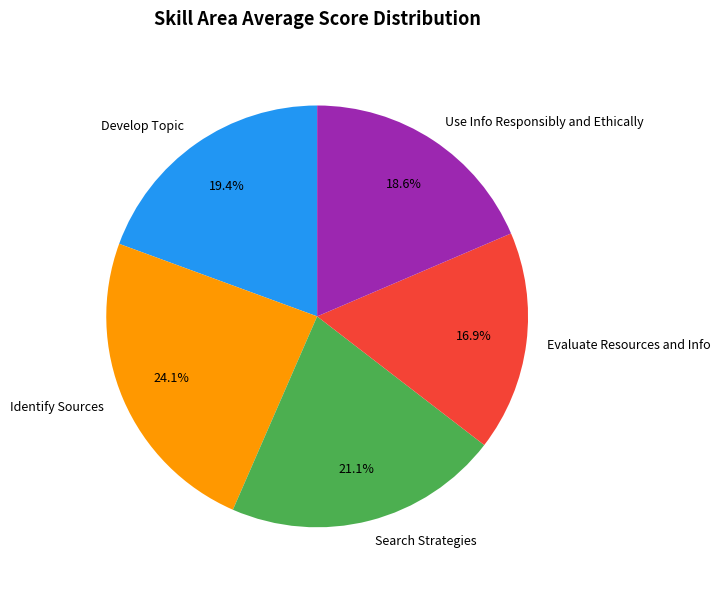

To the nearest percent, what portion does Use Info Responsibly and Ethically represent?

19%